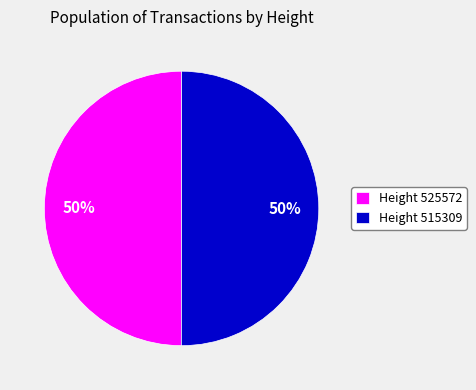

Approximately how many times larger is the value at Height 525572 compared to Height 515309?

1.0